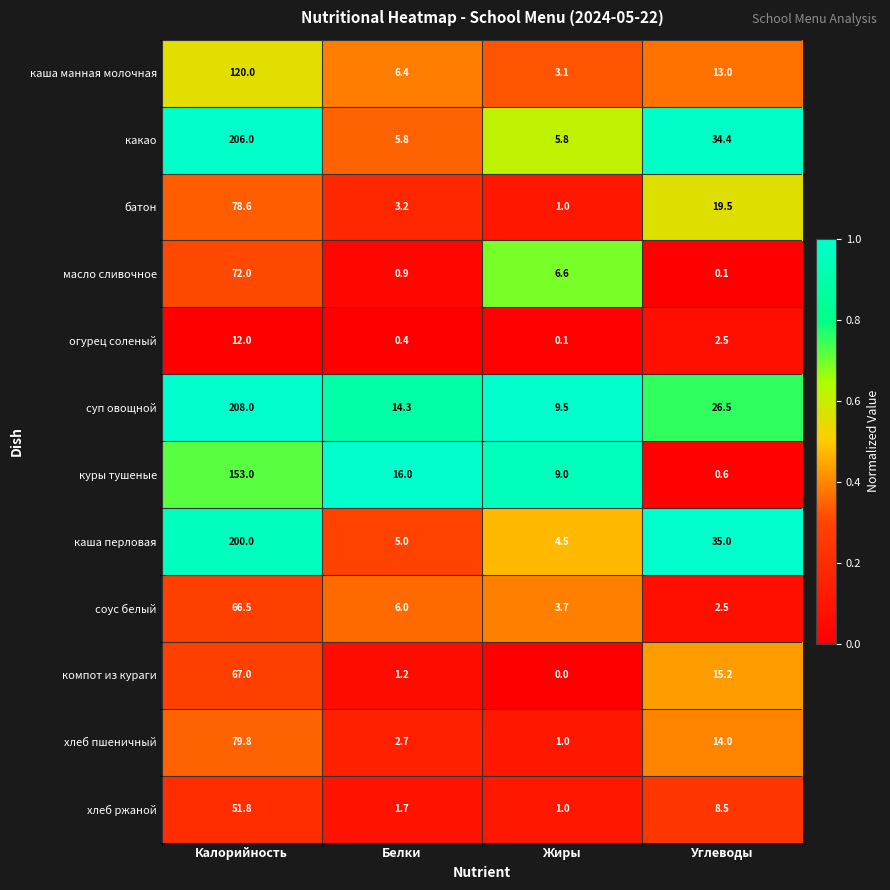

What is the difference between the компот из кураги values at Жиры and Калорийность?

67.0